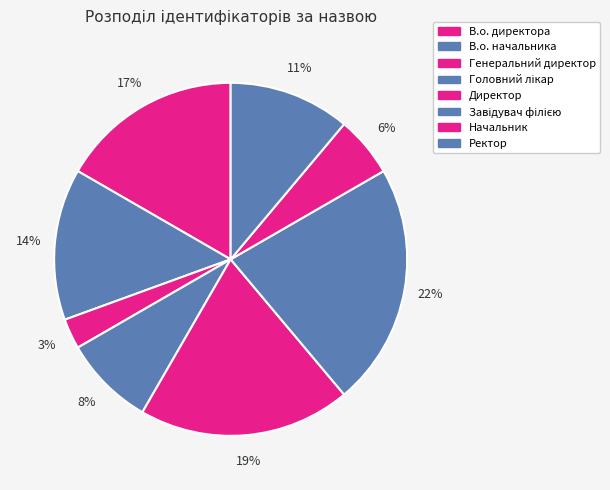

To the nearest percent, what is the difference between the Головний лікар and Ректор slice percentages?

3%